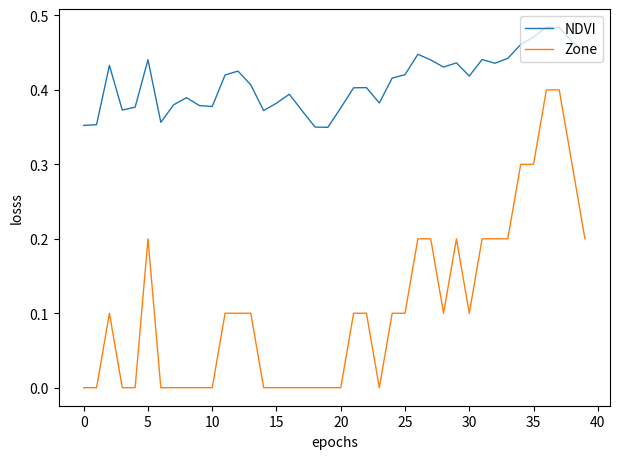

What are all the series names shown in the legend?

NDVI, Zone